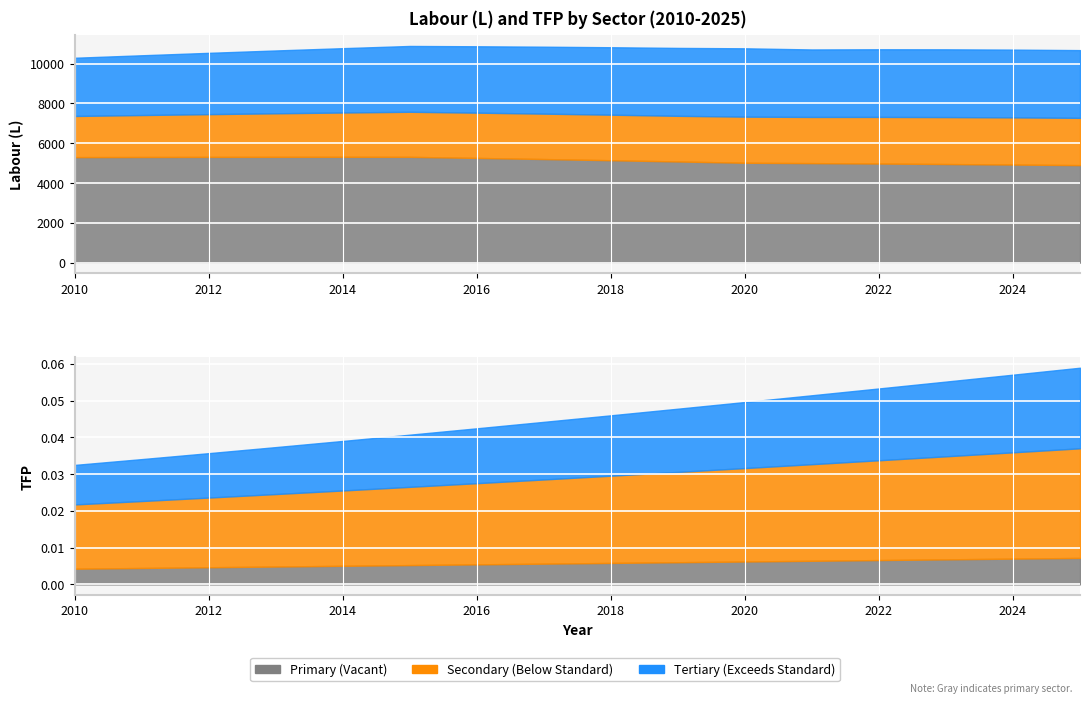

At which category does the chart reach its minimum across all series?

2010